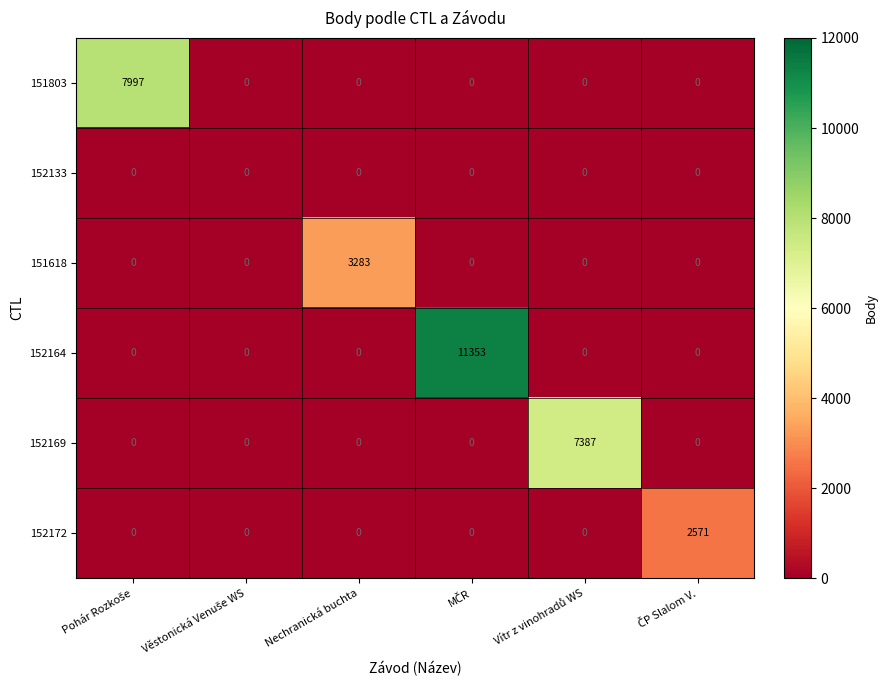

What is the difference between the maximum and minimum values in the 152164 series?

11353